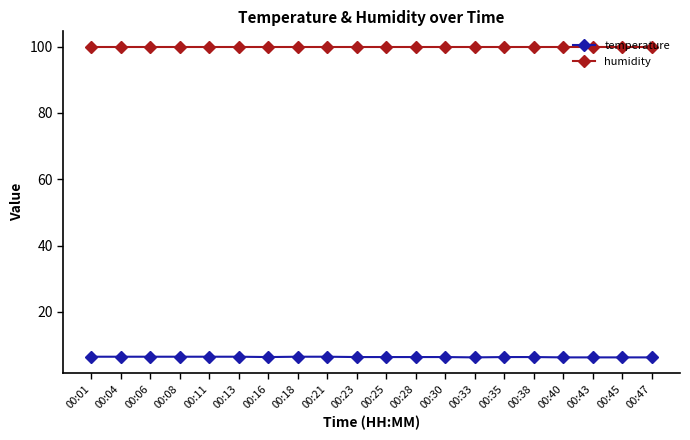

What is the total value across all series at 00:21?

106.4